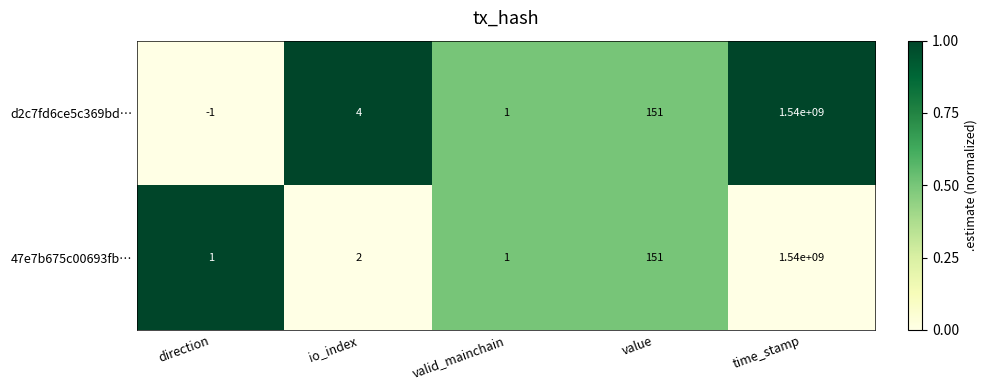

Between direction and value, which series saw the biggest shift?

d2c7fd6ce5c369bd…